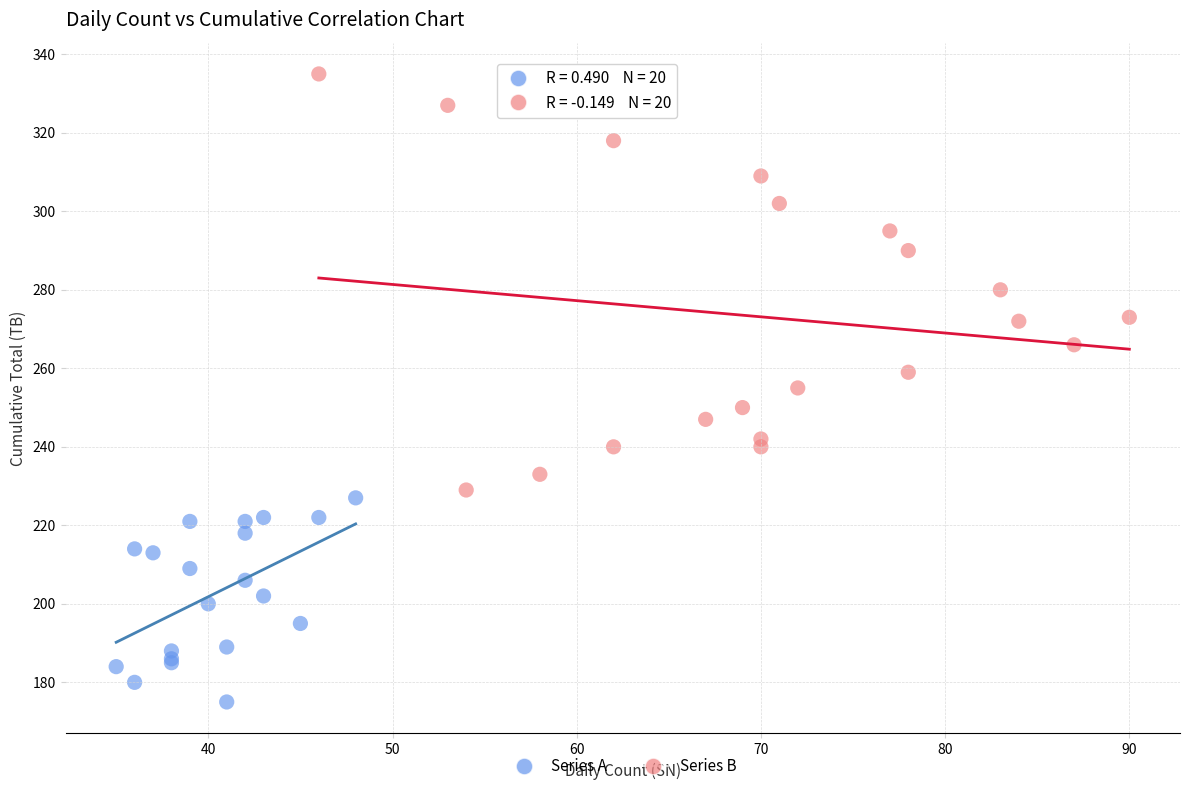

Which series has the largest Y range (max minus min)?

Series B